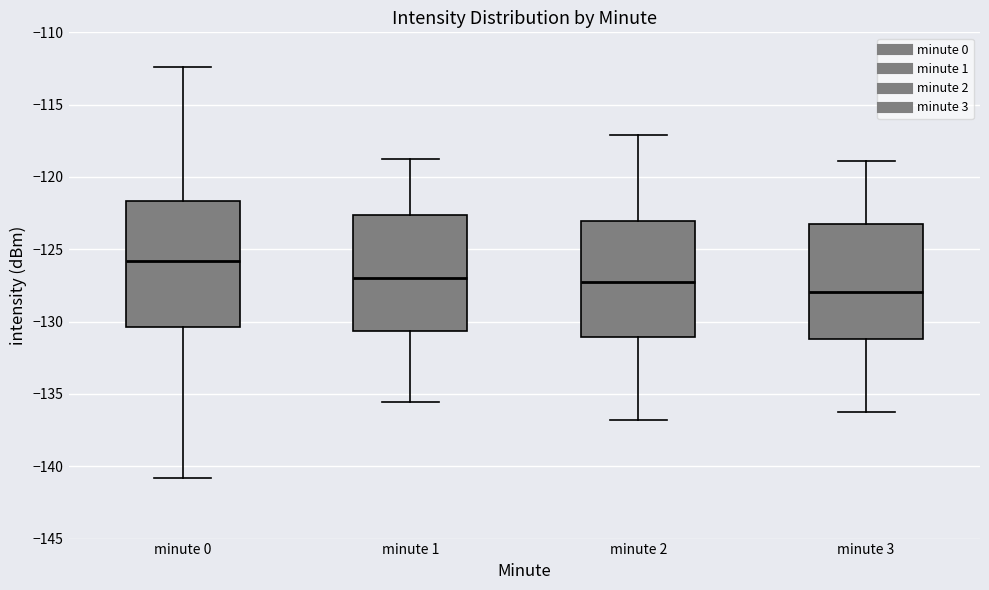

Where does the lower whisker of the box for minute 3 end on the y-axis? The values are not printed on the chart, so give them approximately, as read against the axis.

-136.0